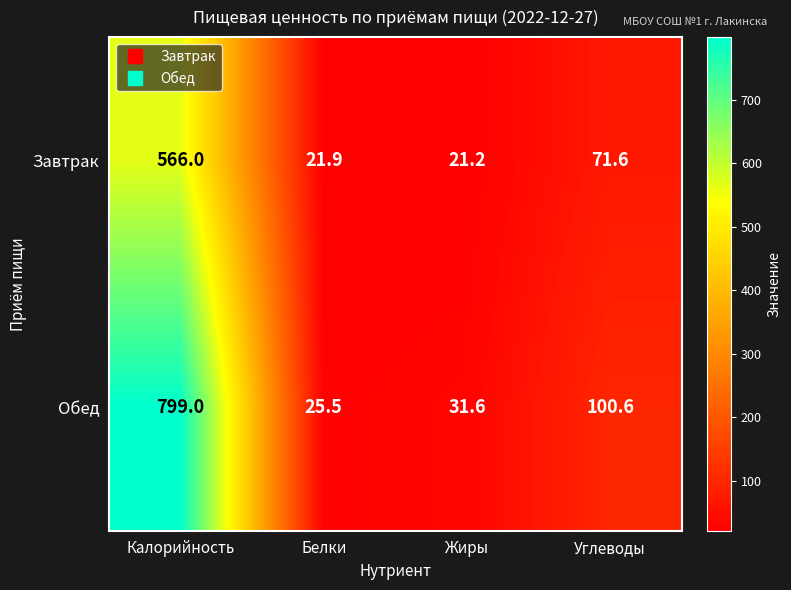

What is the minimum value for Обед?

25.5